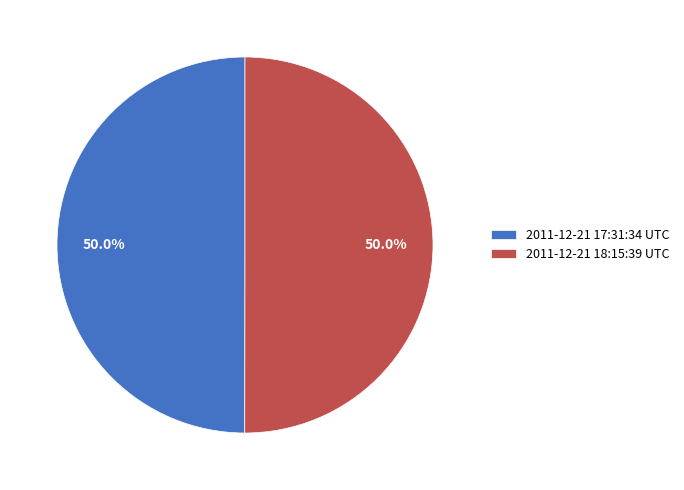

What is the ratio of the value at 2011-12-21 17:31:34 UTC to the value at 2011-12-21 18:15:39 UTC?

1.0